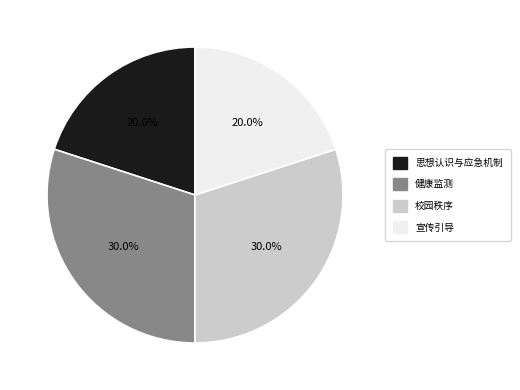

What is the total percentage of 健康监测 and 宣传引导?

50.0%